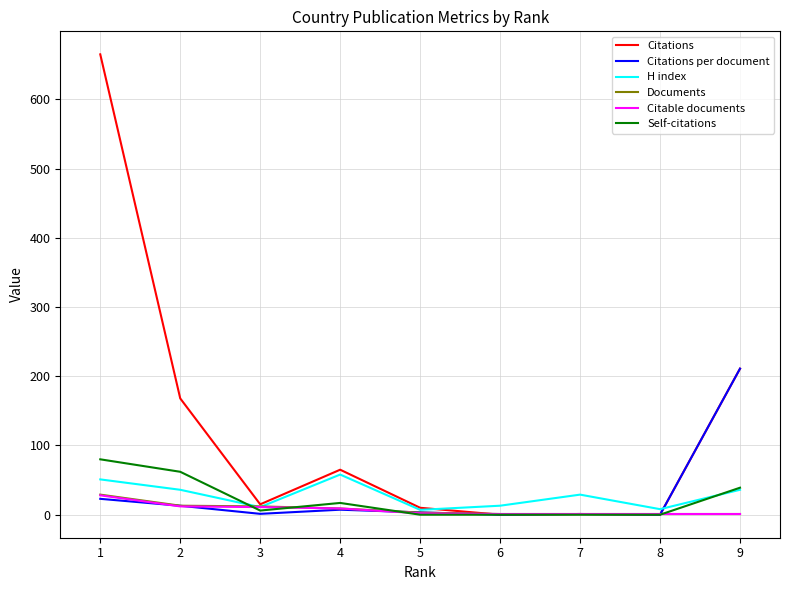

Which series has the largest total across all categories?

Citations